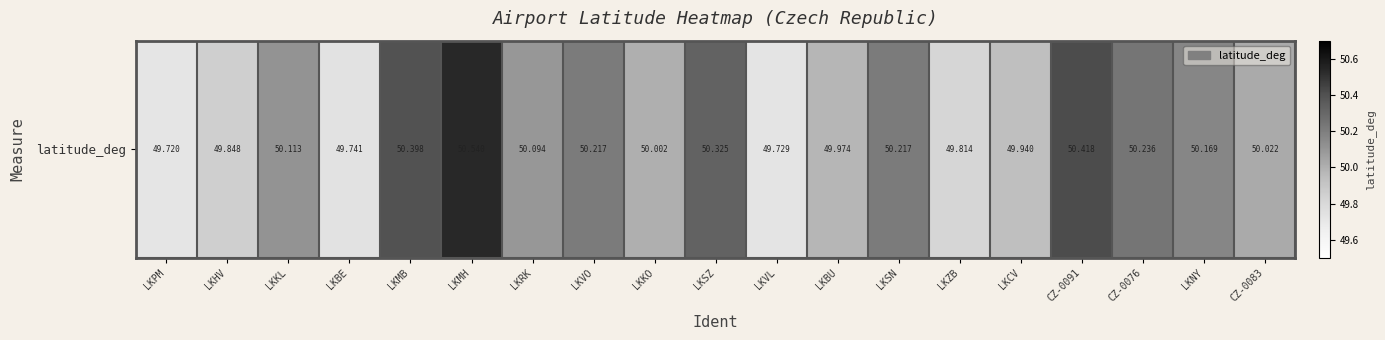

Read the value at LKKL.

50.1